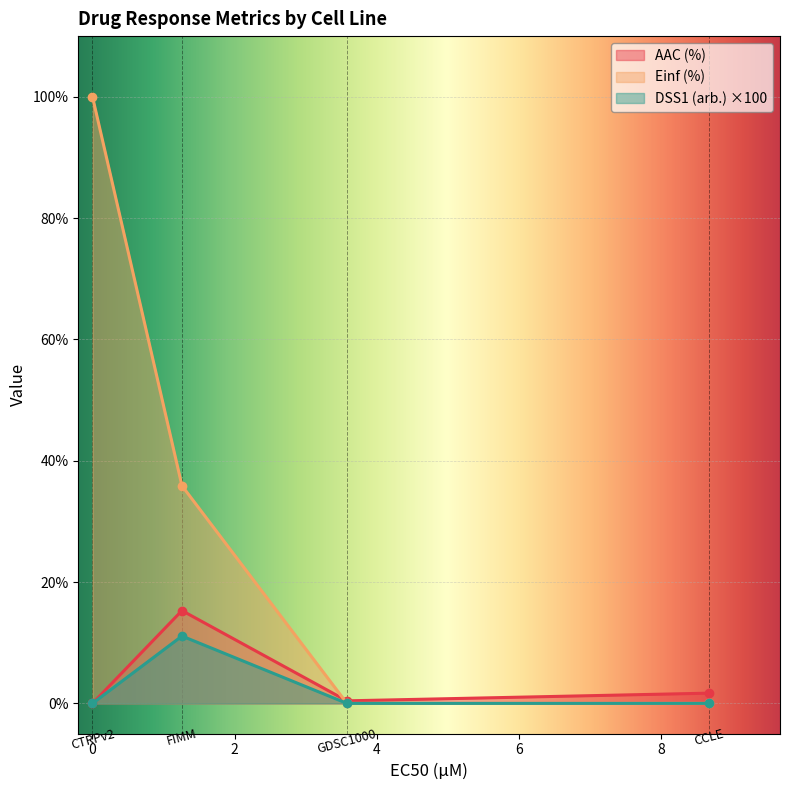

Reading left to right, what are all the values shown in this chart?

AAC (%): CCLE=1.7	GDSC1000=0.4	FIMM=15.3	CTRPv2=0.0
Einf (%): CCLE=0.0	GDSC1000=0.0	FIMM=35.9	CTRPv2=100.0
DSS1 (arb.): CCLE=0.0	GDSC1000=0.0	FIMM=0.1	CTRPv2=0.0